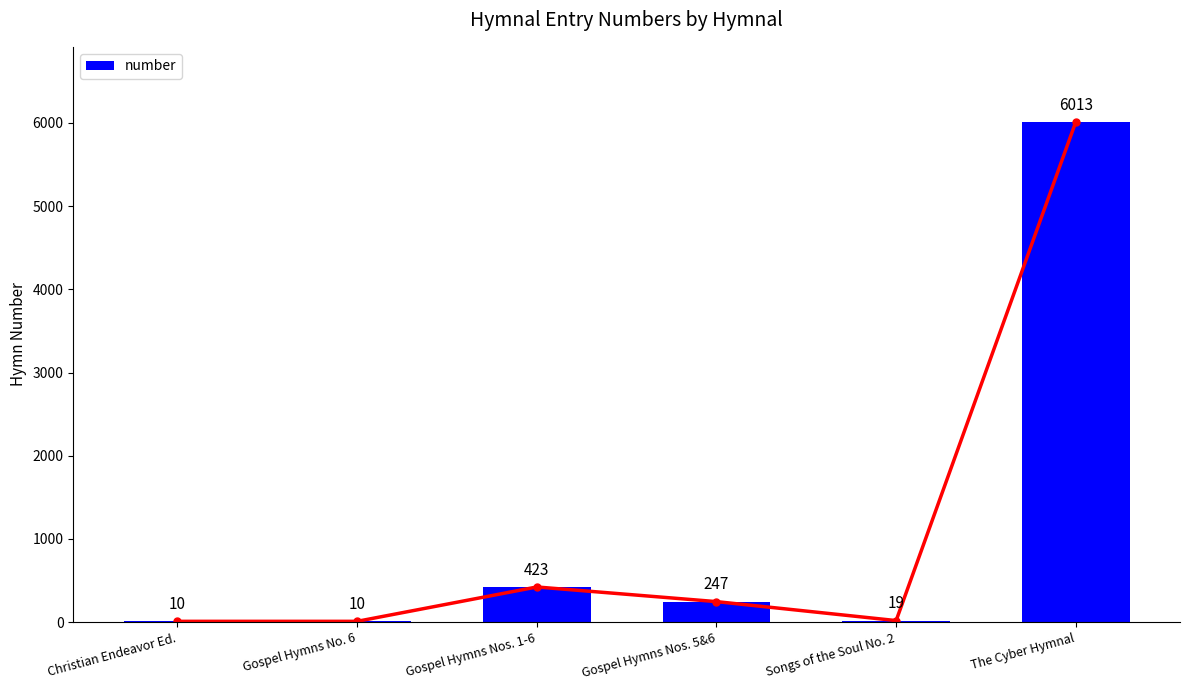

Reading left to right, extract all data points from this chart.

10	10	423	247	19	6013